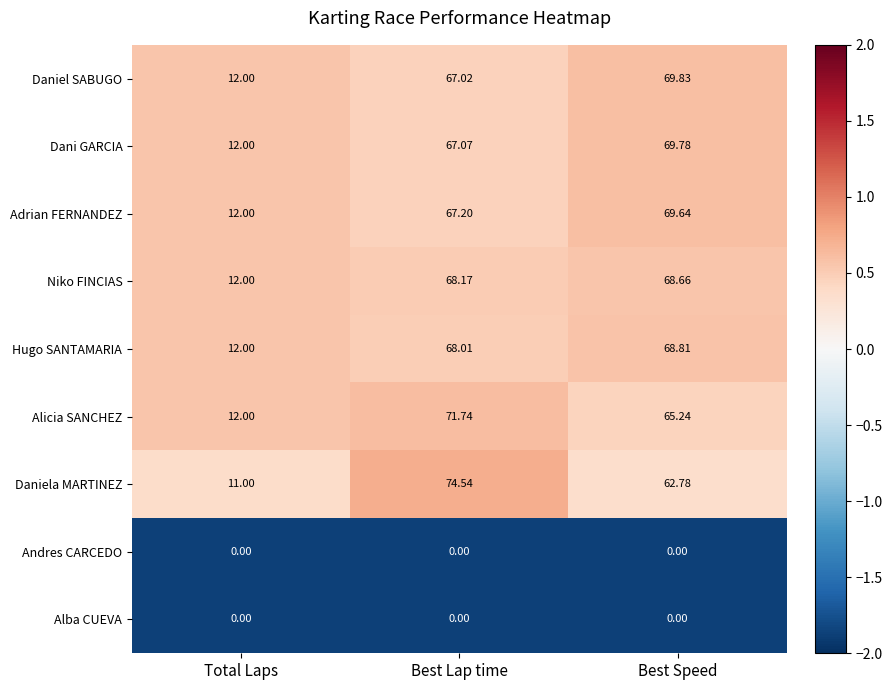

At which label does Alicia SANCHEZ reach its peak?

Best Lap time